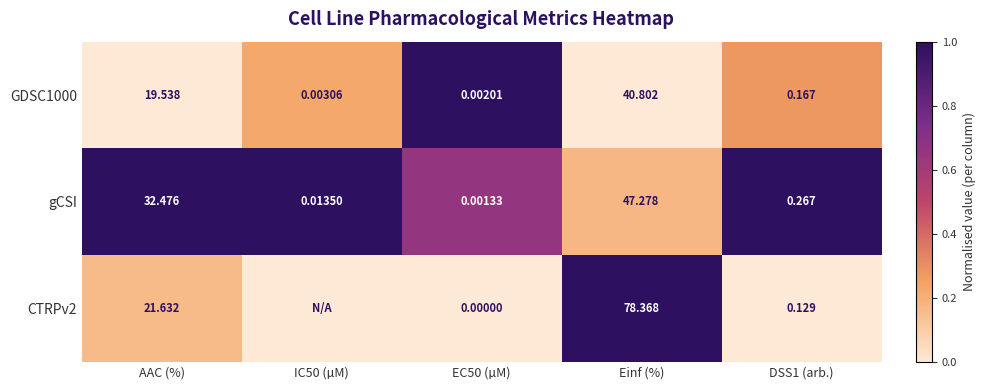

Where is gCSI nearest to the value 23?

AAC (%)